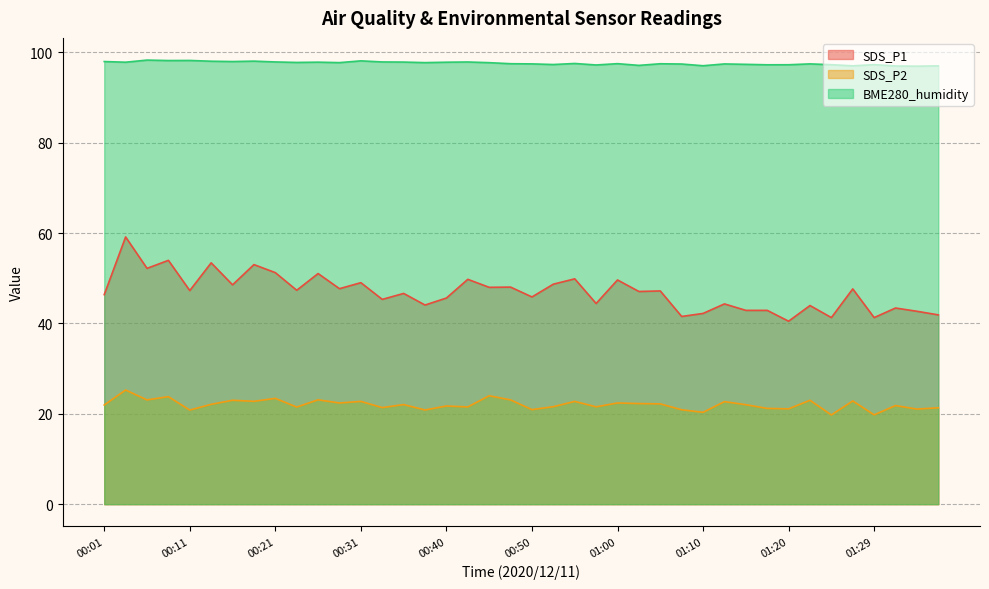

Does the chart display data point markers on the line(s)?

No